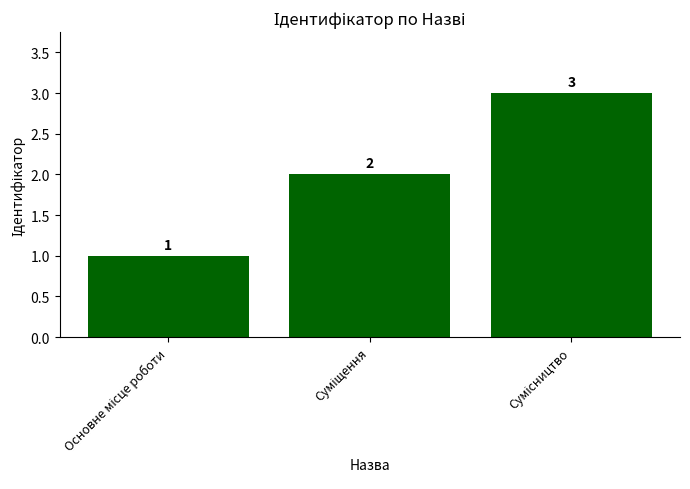

Does the chart contain stacked bars?

No